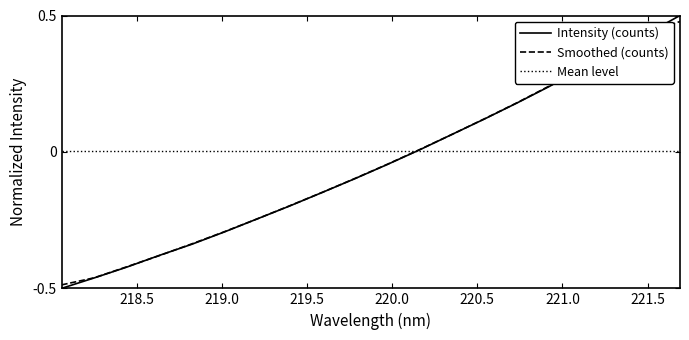

Count the number of categories in the chart.

20